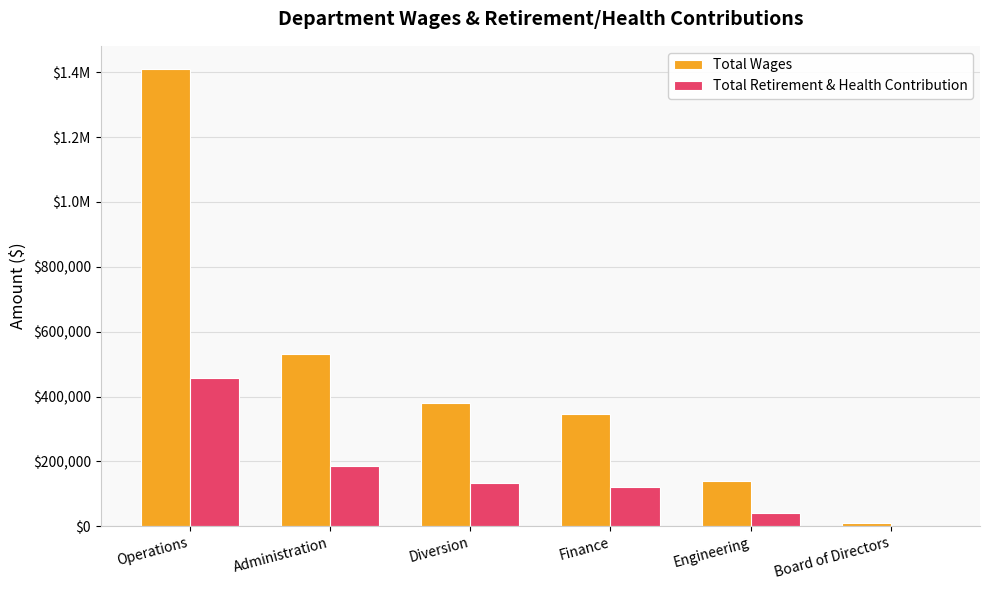

Where does the Total Wages series first go above 380645?

Operations